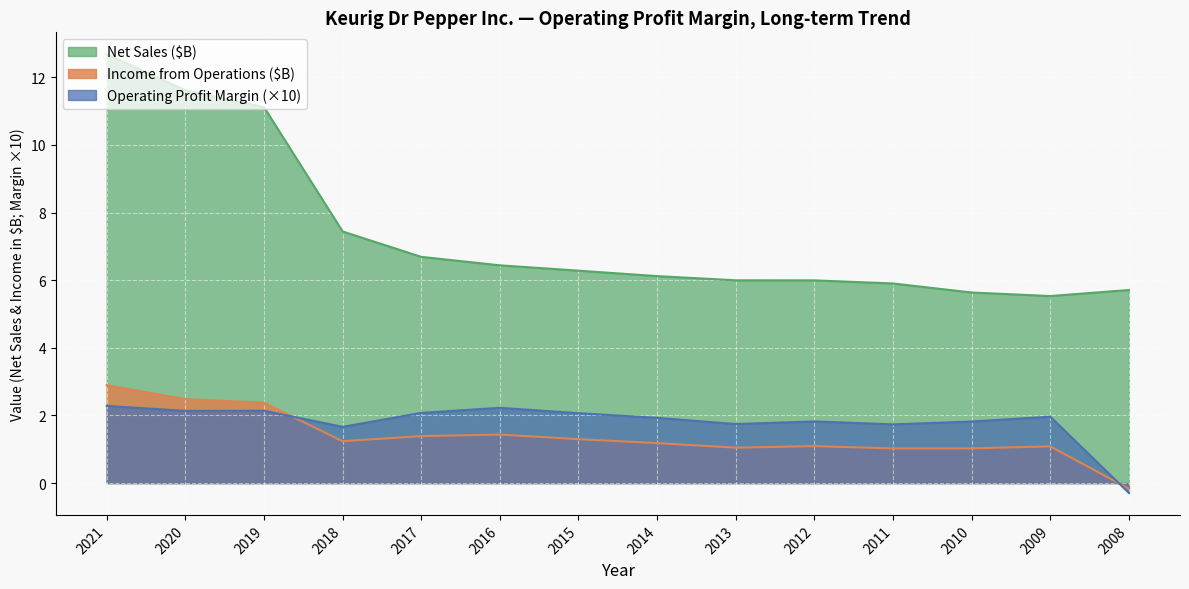

How many lines are shown in the chart?

3